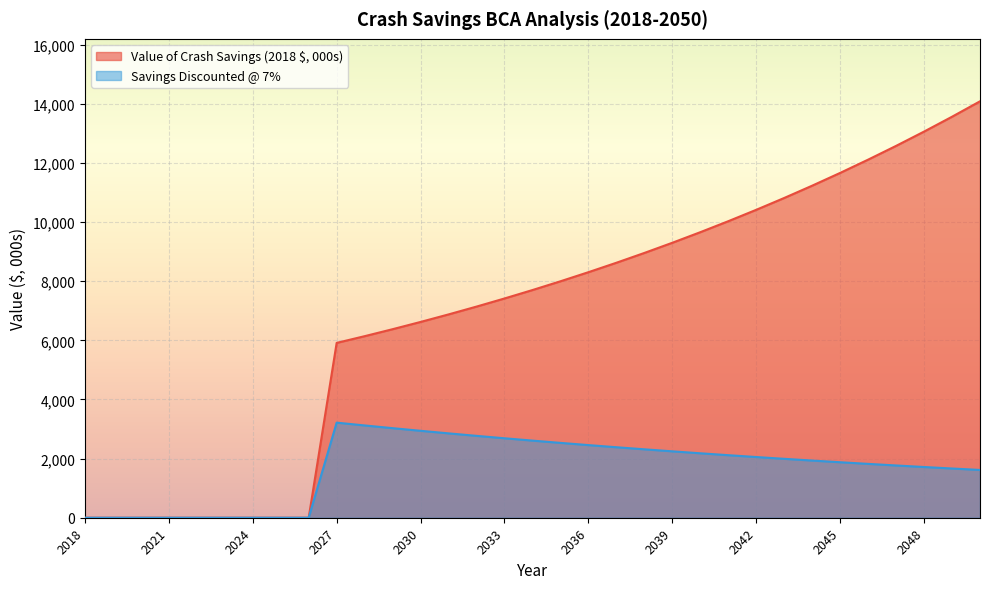

Which series changed the most between 2026 and 2036?

Value of Crash Savings (2018 $, 000s)